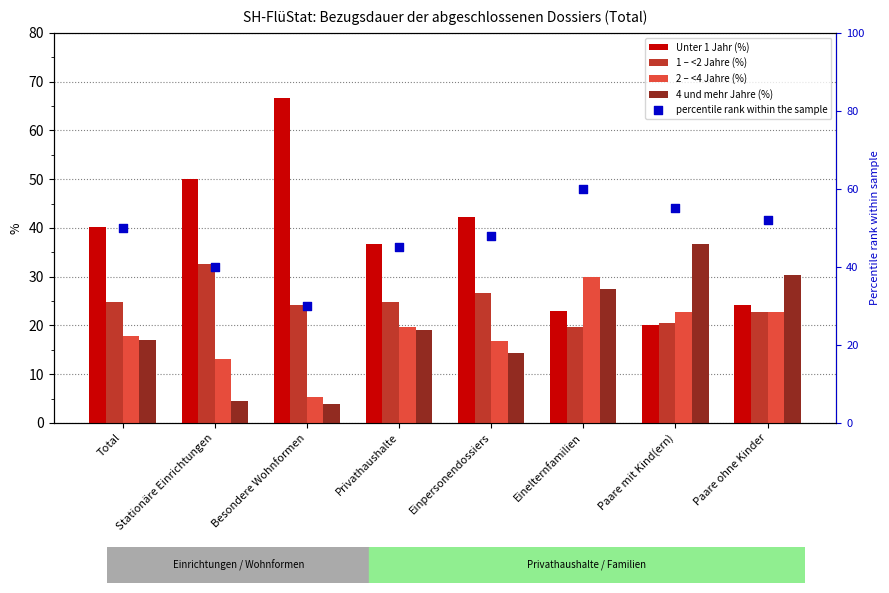

What is the total value across all series at Total?

150.0